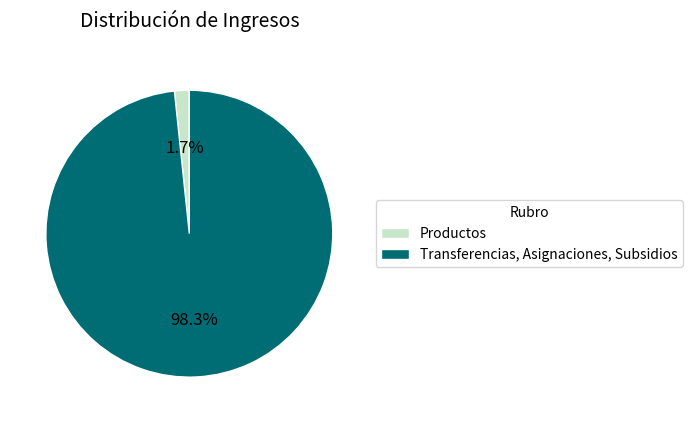

To the nearest percent, what portion does Productos represent?

2%